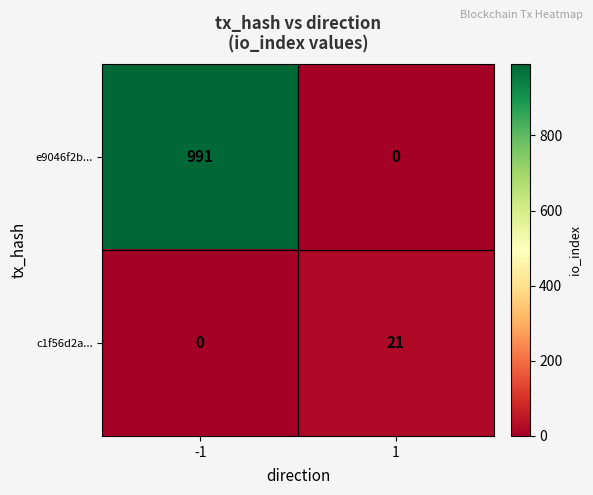

Which series has the largest range (max minus min)?

e9046f2b...